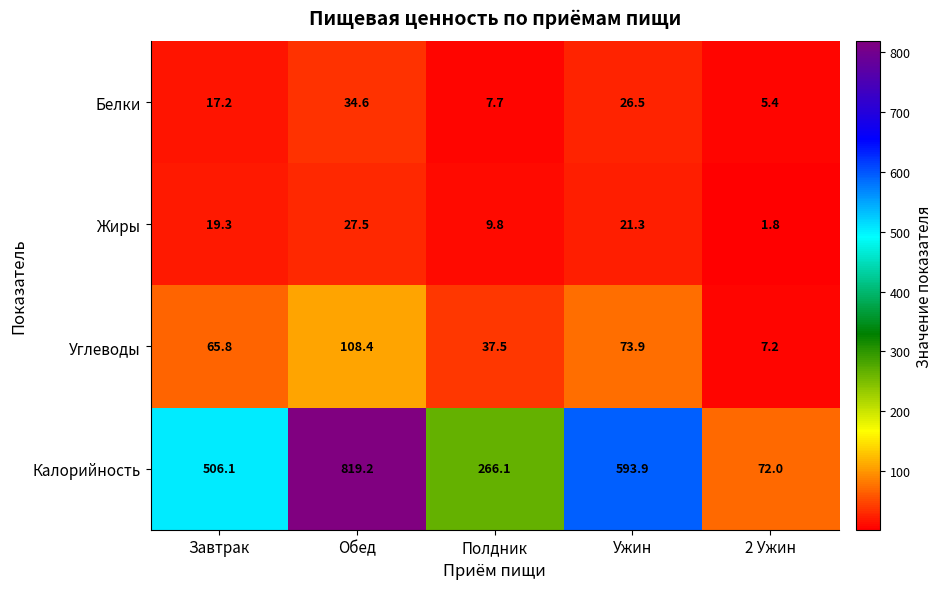

What is the lowest value of the Углеводы series?

7.2